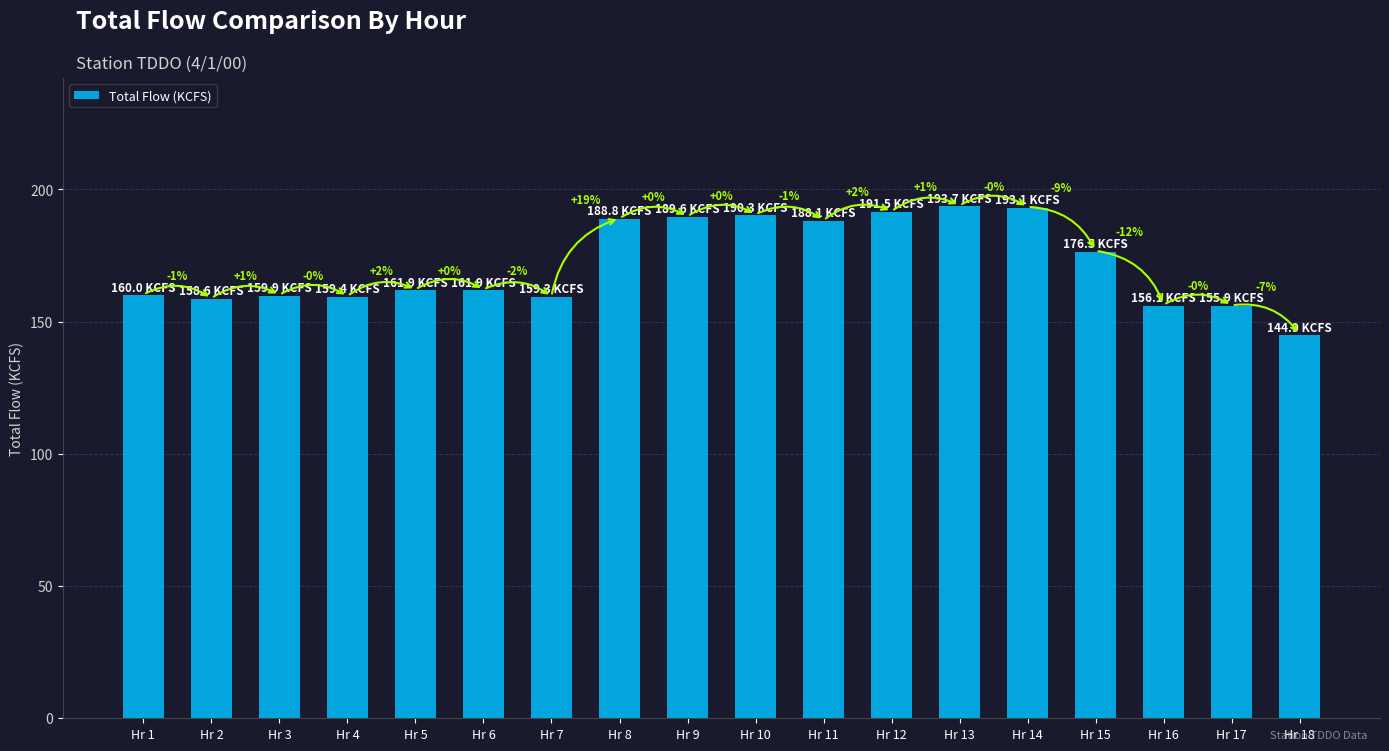

List the labels in order of value, smallest first.

Hr 18, Hr 17, Hr 16, Hr 2, Hr 7, Hr 4, Hr 3, Hr 1, Hr 5, Hr 6, Hr 15, Hr 11, Hr 8, Hr 9, Hr 10, Hr 12, Hr 14, Hr 13